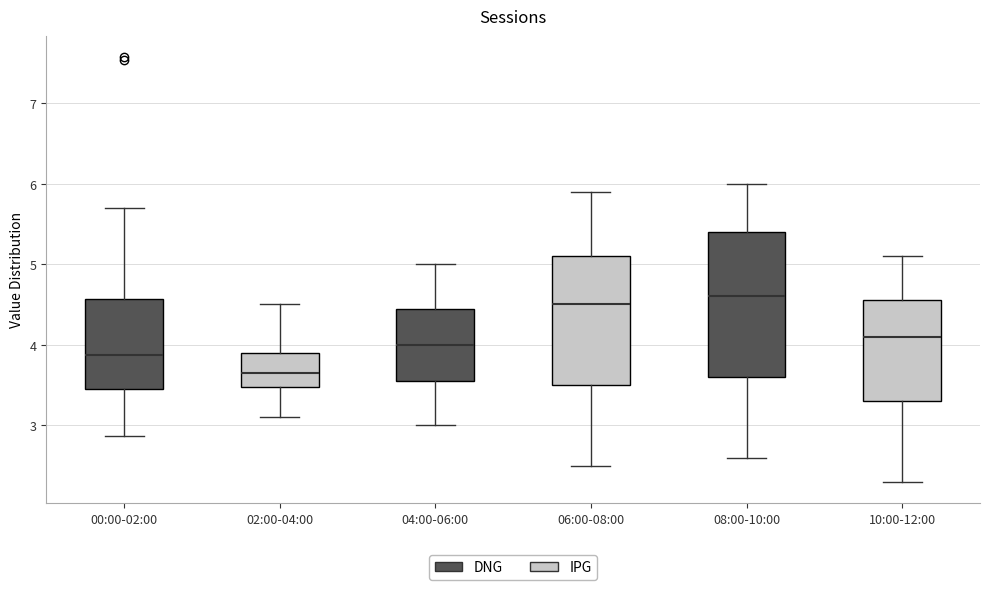

Where does the lower whisker of the box for 02:00-04:00 end on the y-axis? The values are not printed on the chart, so give them approximately, as read against the axis.

3.1